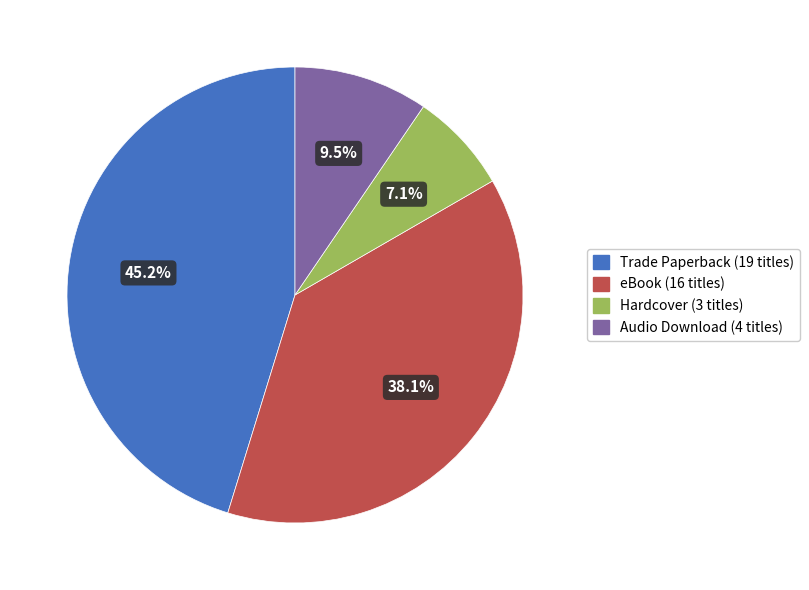

Which has a higher value, Audio Download or eBook?

eBook